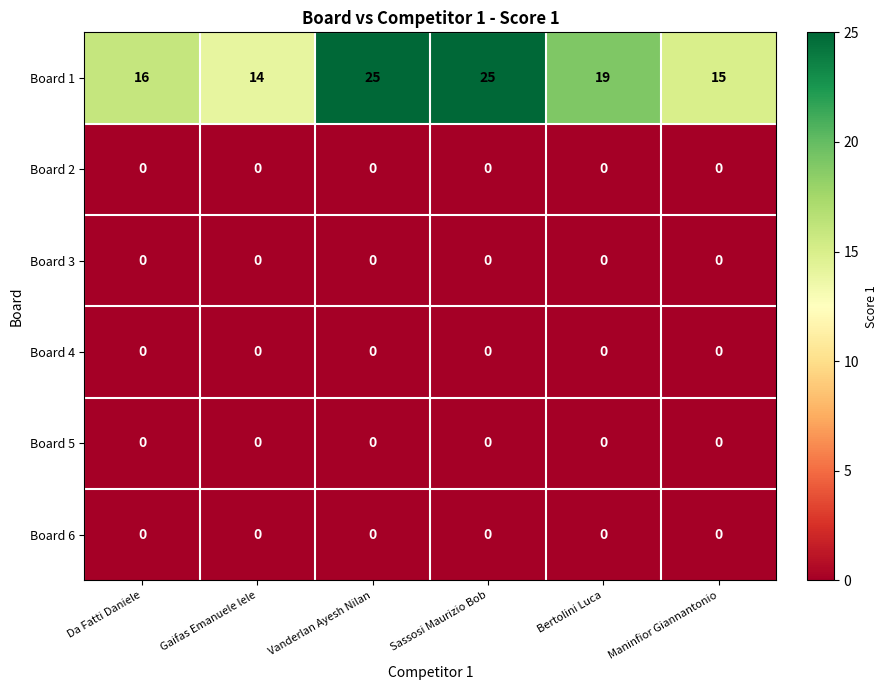

The Board 4 series shows 0 at Gaifas Emanuele lele. True or false?

True